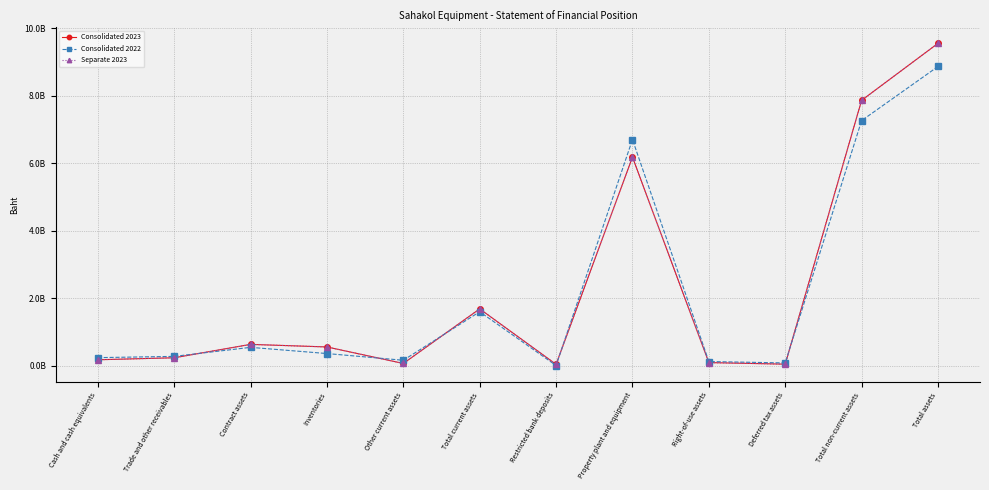

Read the Consolidated 2023 value at Deferred tax assets, to the nearest 50.

50302850